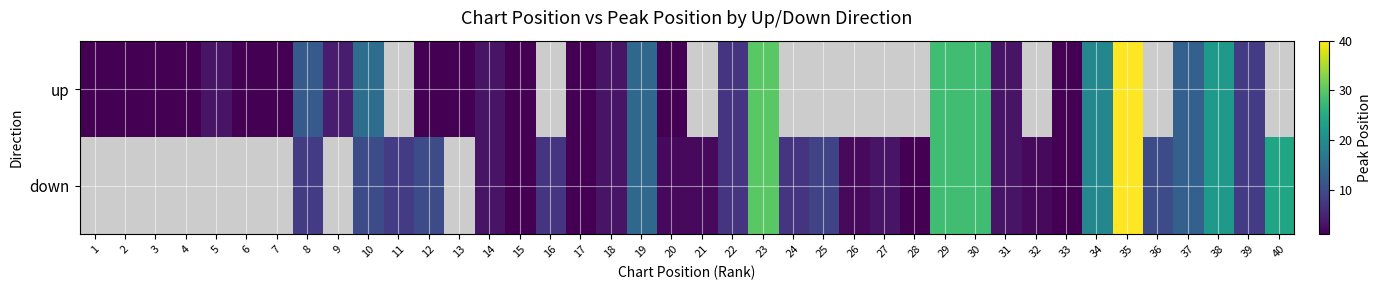

The value of up at 7 is 0.3. True or false?

False